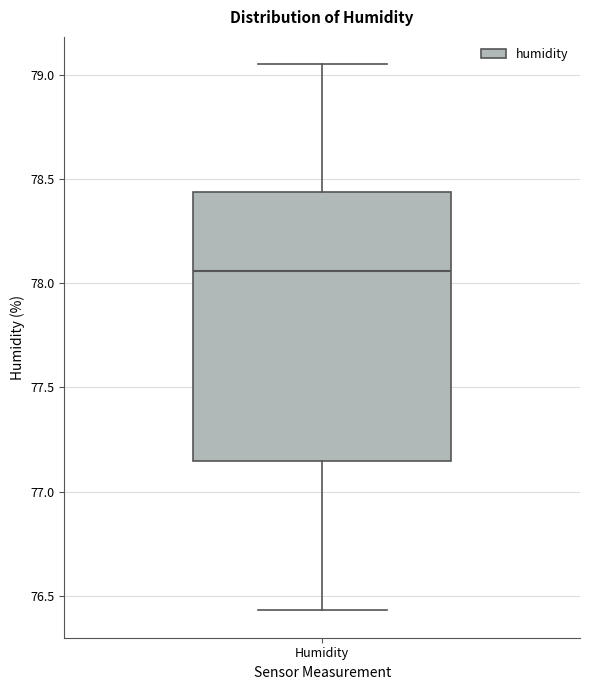

Read this box plot against the y-axis: the position of the median line, the range covered by the box, and the ends of both whiskers. The values are not printed on the chart, so give them approximately, as read against the axis.

median 78.05, box 77.15 to 78.45, whiskers 76.45 to 79.05